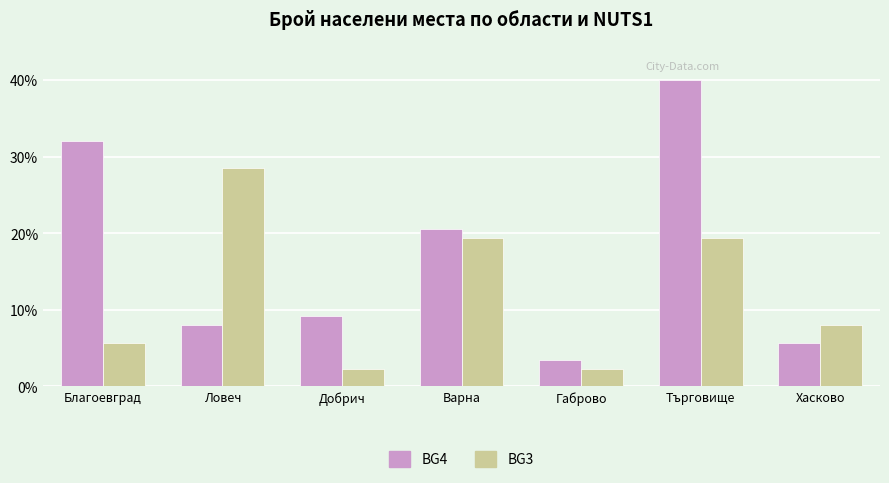

What position from the right is Габрово?

3